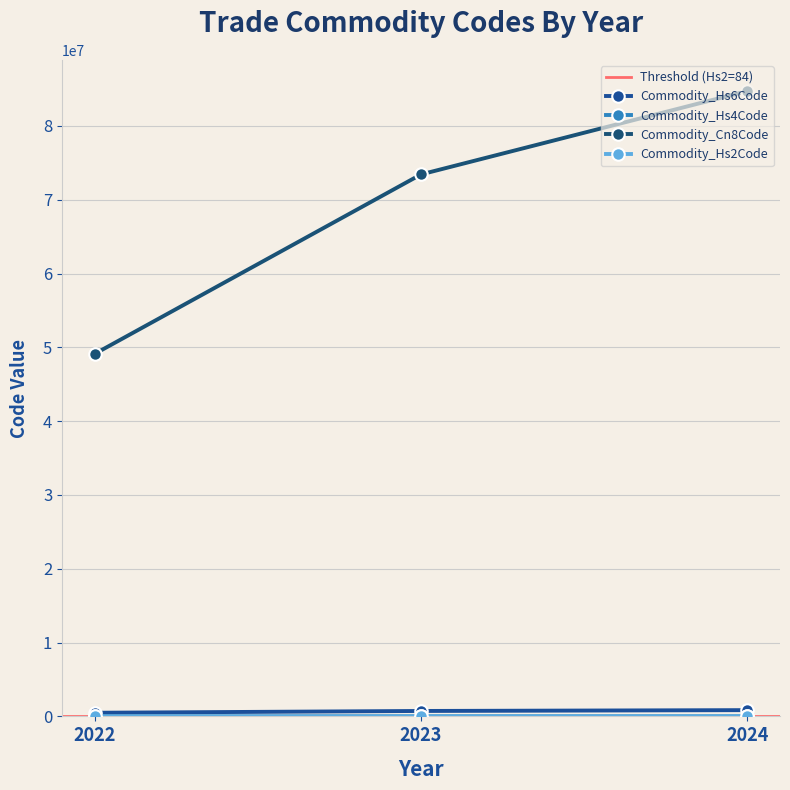

Rank the categories by Commodity_Cn8Code value from highest to lowest.

2024, 2023, 2022